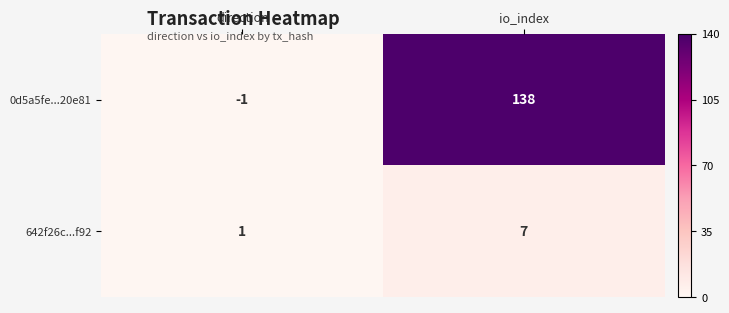

Which series changed the most between direction and io_index?

0d5a5fe...20e81